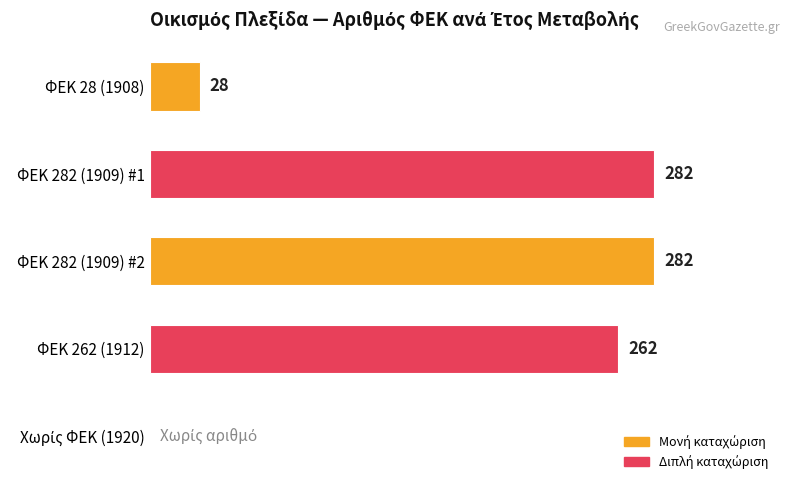

Where is the data nearest to the value 141?

ΦΕΚ 28 (1908)